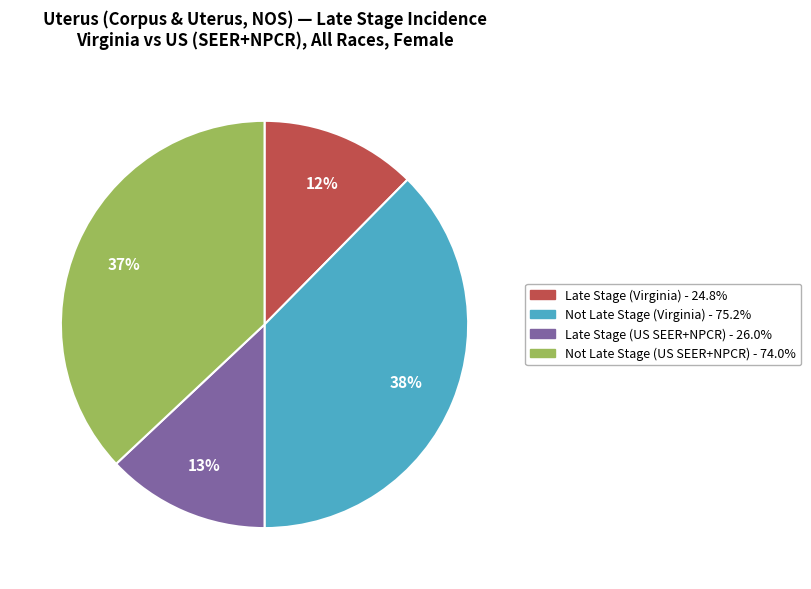

What percentage is the Not Late Stage (US SEER+NPCR) - 74.0% slice, to the nearest percent?

37%